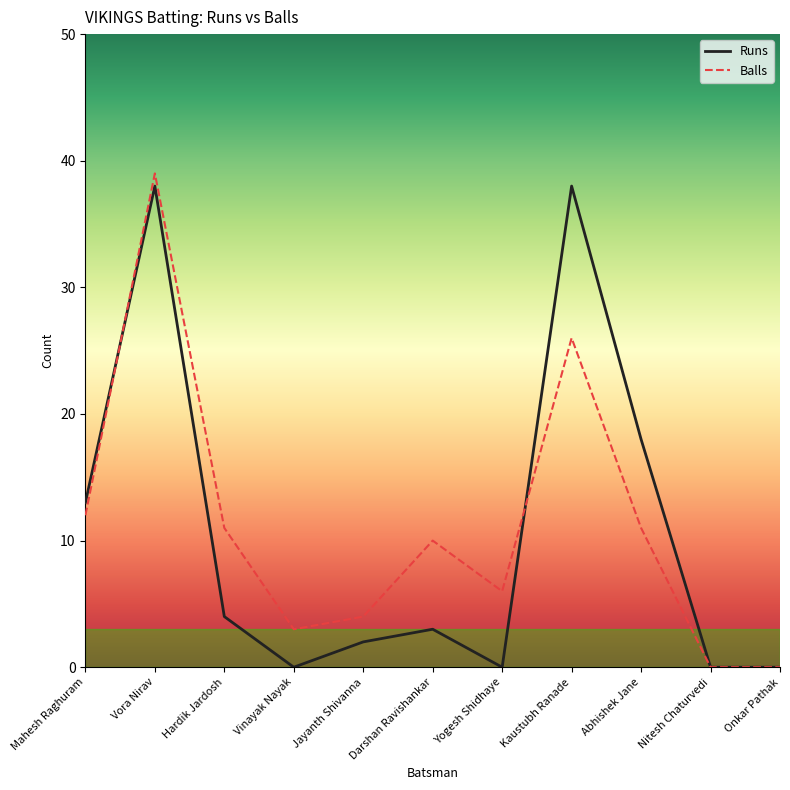

Rank the series by their average value, from highest to lowest.

Balls, Runs